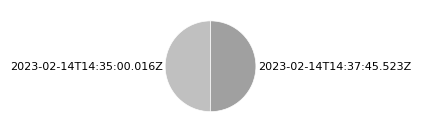

Approximately how many times larger is the value at 2023-02-14T14:35:00.016Z compared to 2023-02-14T14:37:45.523Z?

1.0